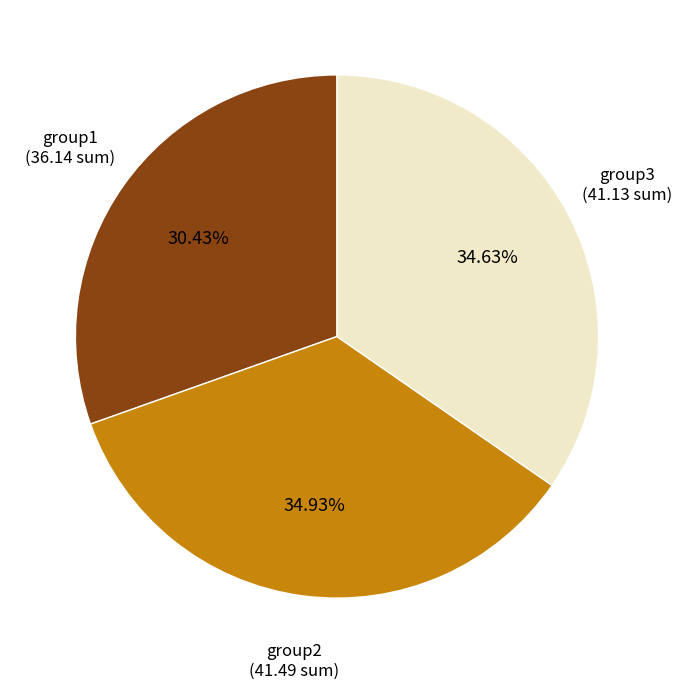

Does group2 account for over 50% of the chart?

No